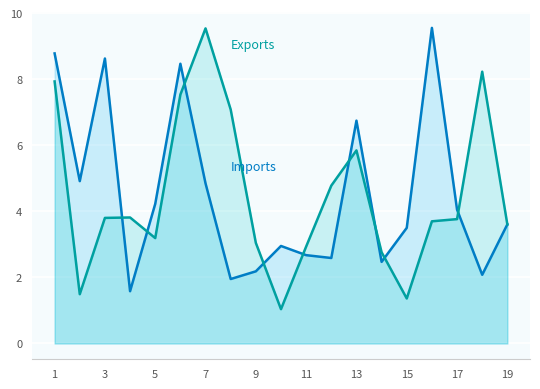

Does the chart display data point markers on the line(s)?

No